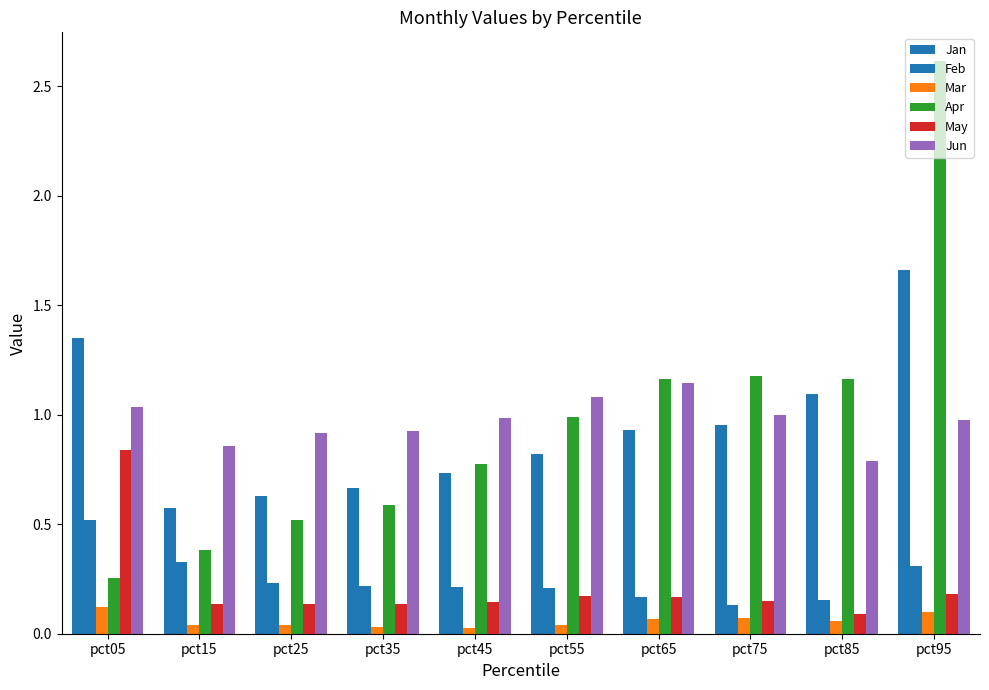

Is the value of May at pct05 greater than the value of Jun at pct05?

No